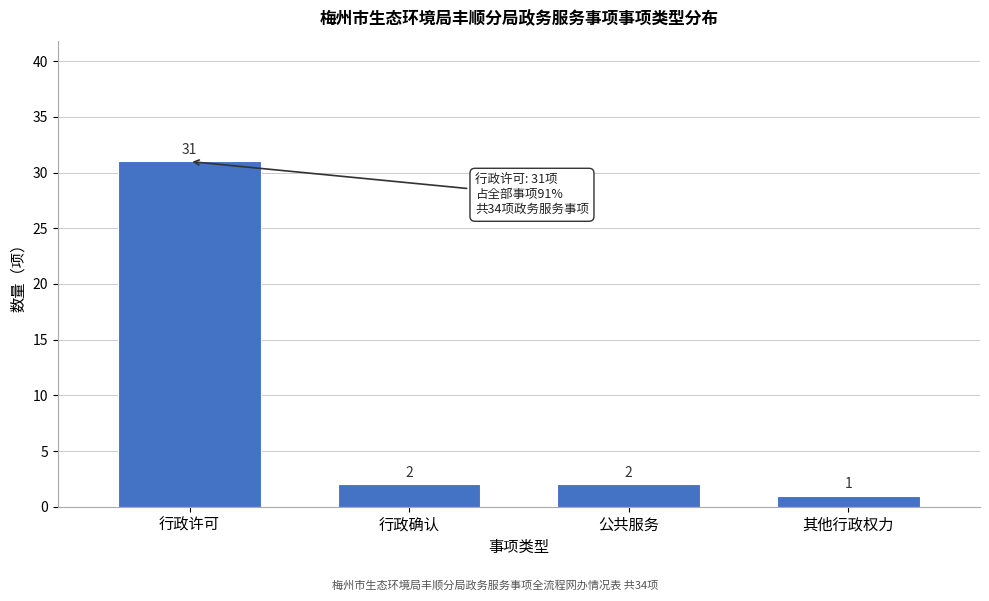

Reading right to left, what are all the values shown in this chart?

其他行政权力=1	公共服务=2	行政确认=2	行政许可=31